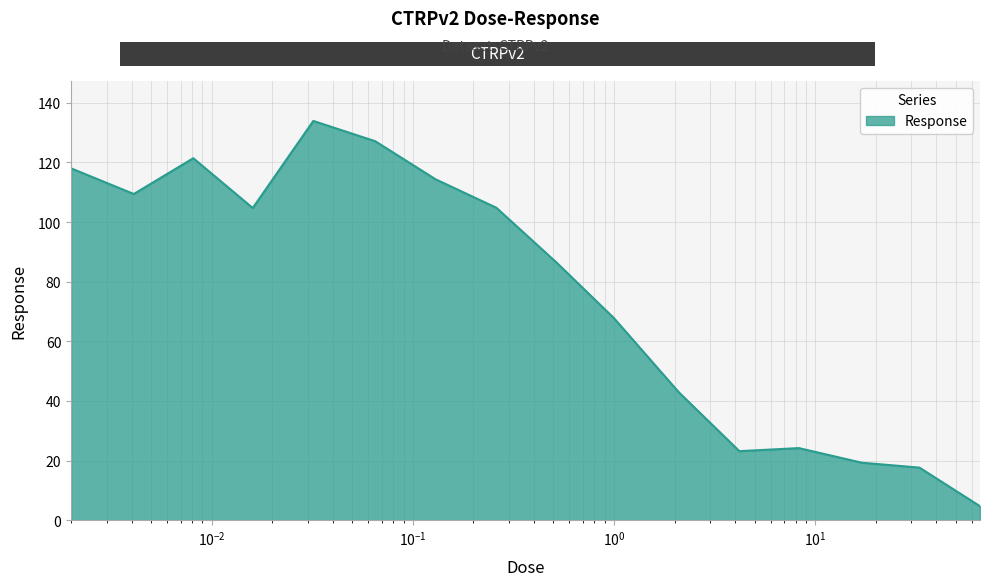

What is the minimum value shown in the chart?

4.7